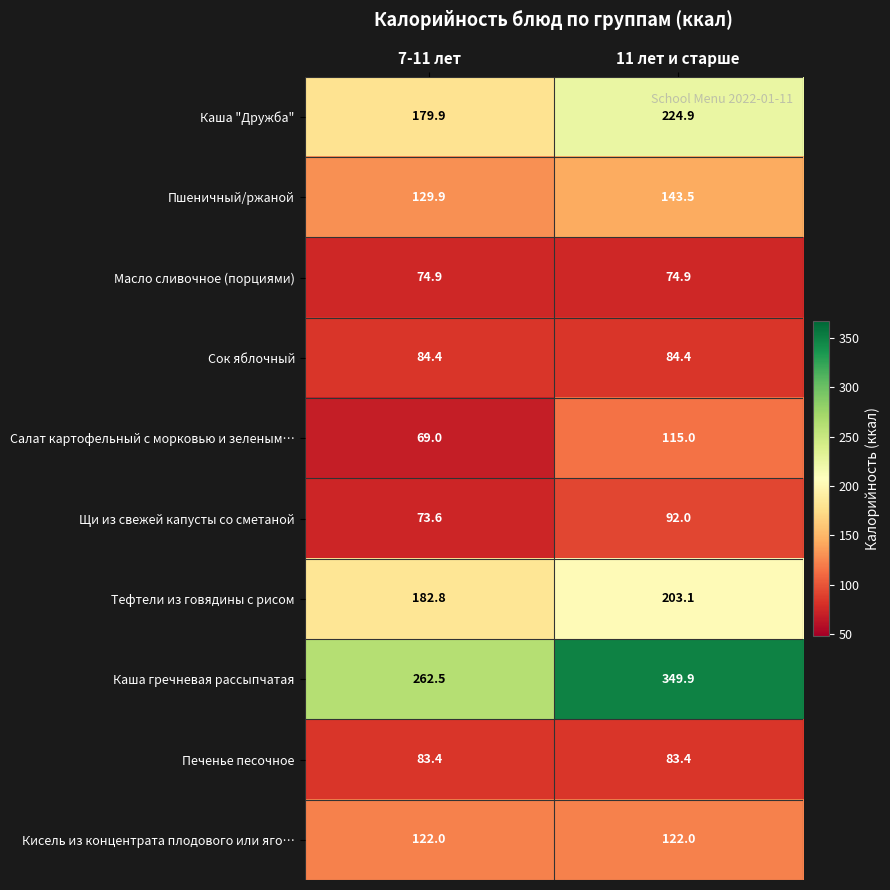

Reading left to right, extract all data points from this chart.

Каша "Дружба": 179.9	224.9
Пшеничный/ржаной: 129.9	143.5
Масло сливочное (порциями): 74.9	74.9
Сок яблочный: 84.4	84.4
Салат картофельный с морковью и зеленым…: 69.0	115.0
Щи из свежей капусты со сметаной: 73.6	92.0
Тефтели из говядины с рисом: 182.8	203.1
Каша гречневая рассыпчатая: 262.5	349.9
Печенье песочное: 83.4	83.4
Кисель из концентрата плодового или яго…: 122.0	122.0